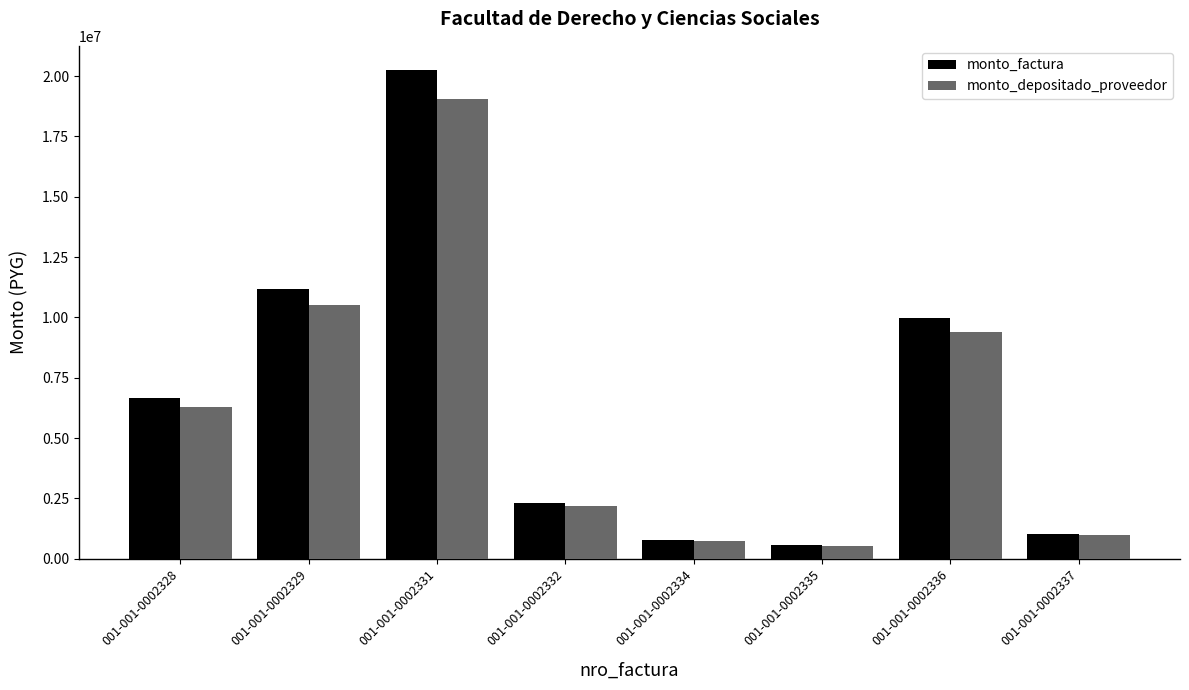

What is the approximate value of monto_factura at 001-001-0002329, to the nearest 100?

11168700